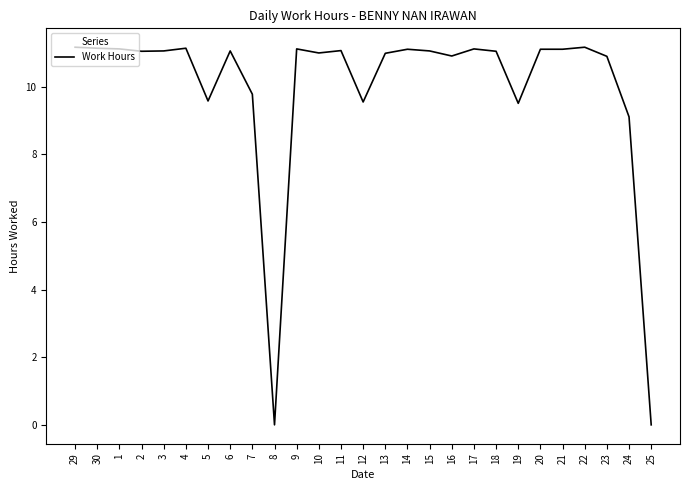

What is the difference between the values at 1 and 12?

1.6